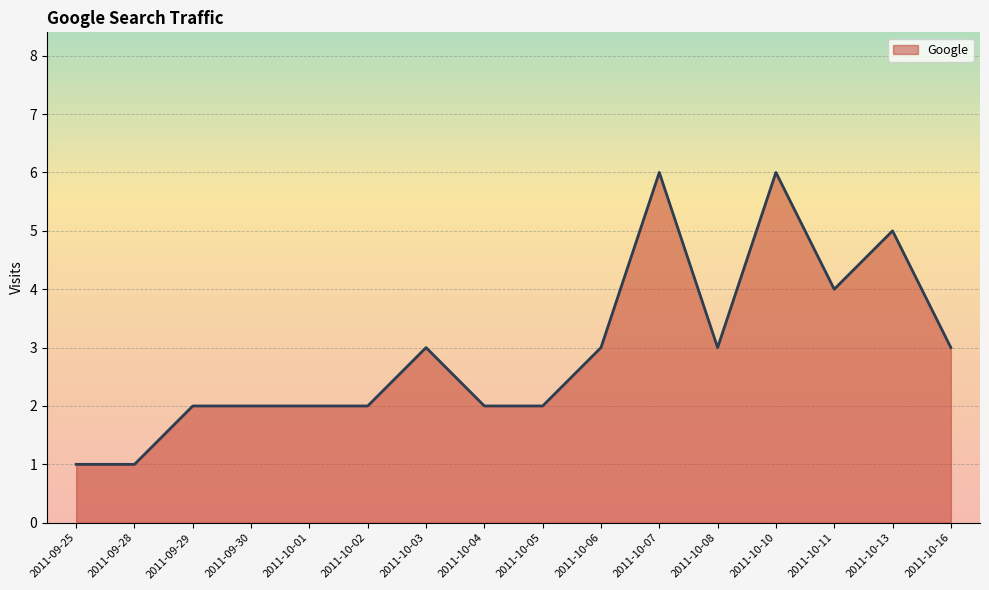

Is it true that the value at 2011-09-28 is 1?

True